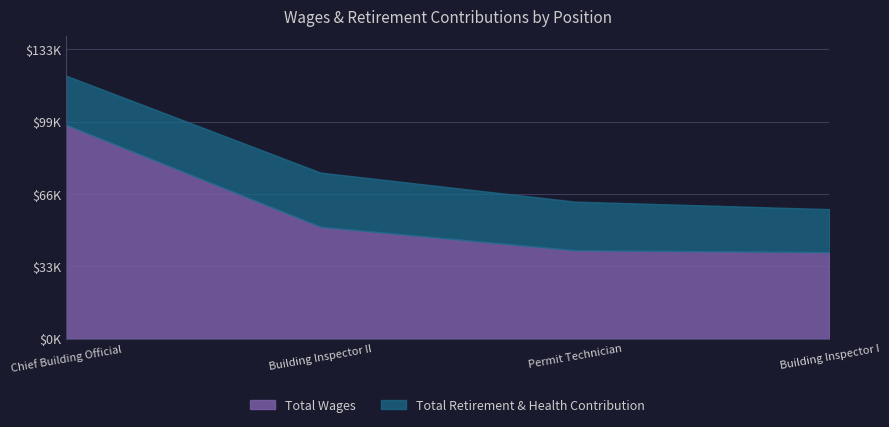

Which label corresponds to the largest value in the chart?

Chief Building Official